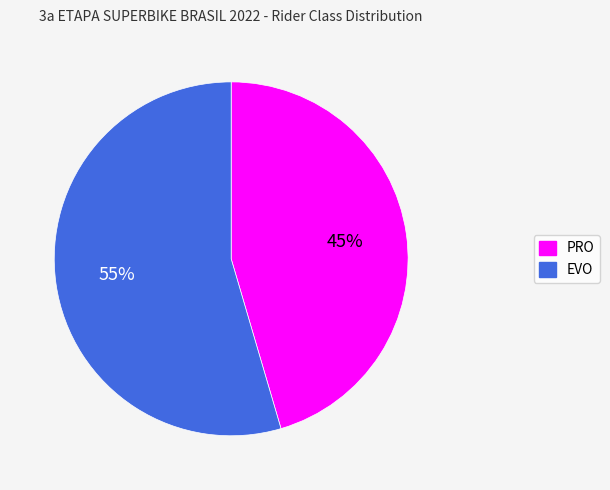

Which category accounts for the majority?

EVO